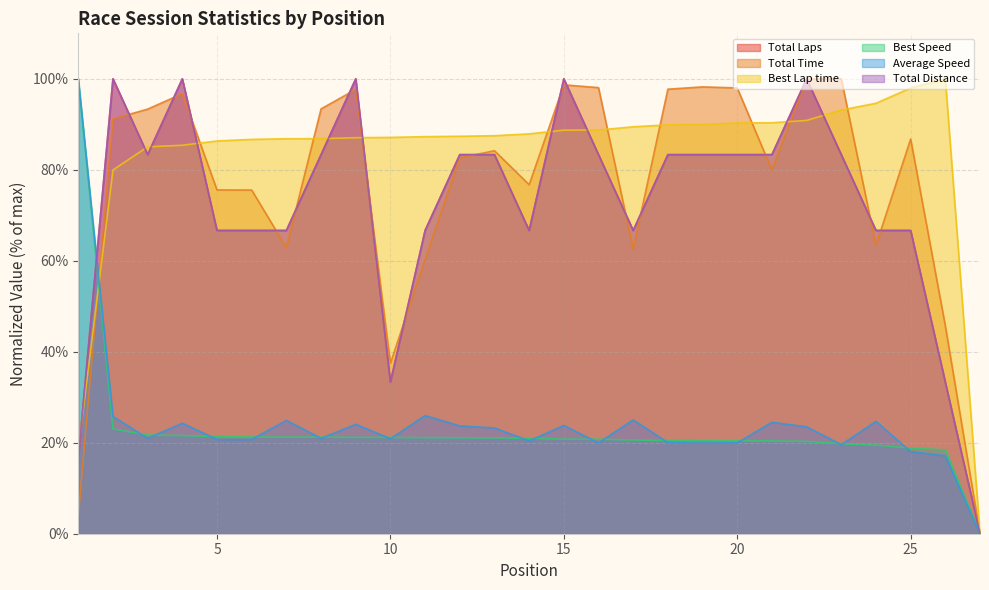

What is the difference between the maximum and second lowest values in the Total Distance series?

83.3